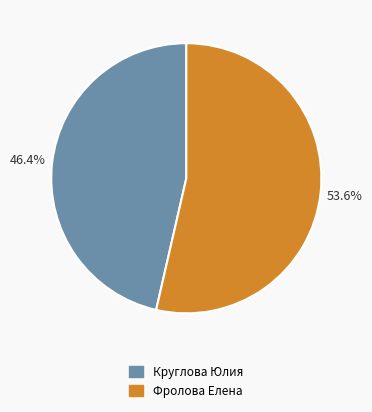

Which slice is the smallest?

Круглова Юлия